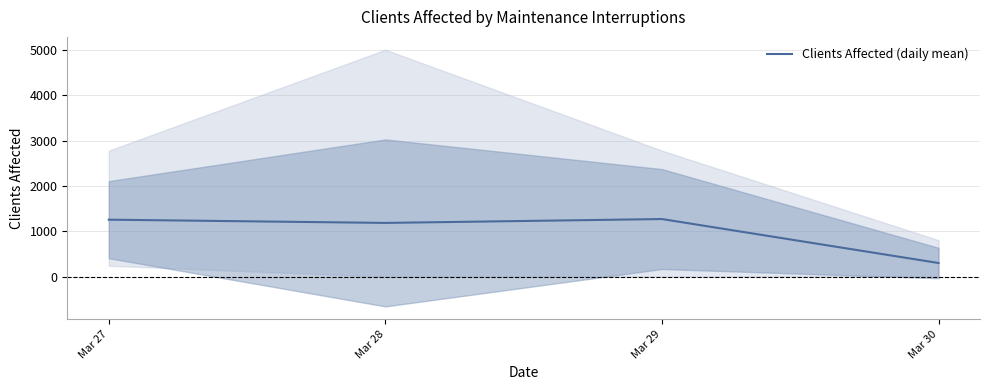

At which category does the chart reach its minimum across all series?

Mar 30